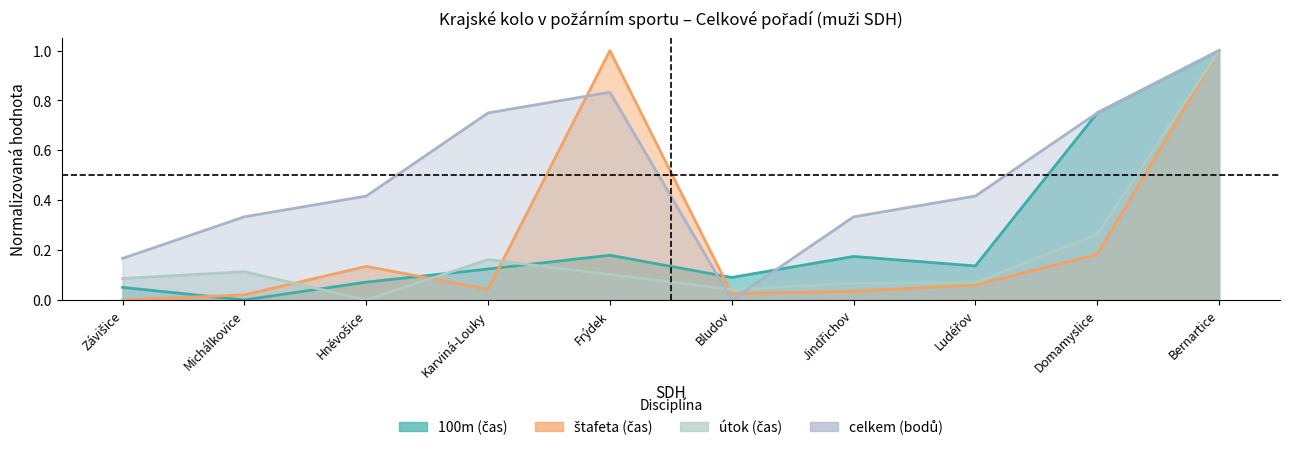

What is the label of the 2nd point from the right?

Domamyslice